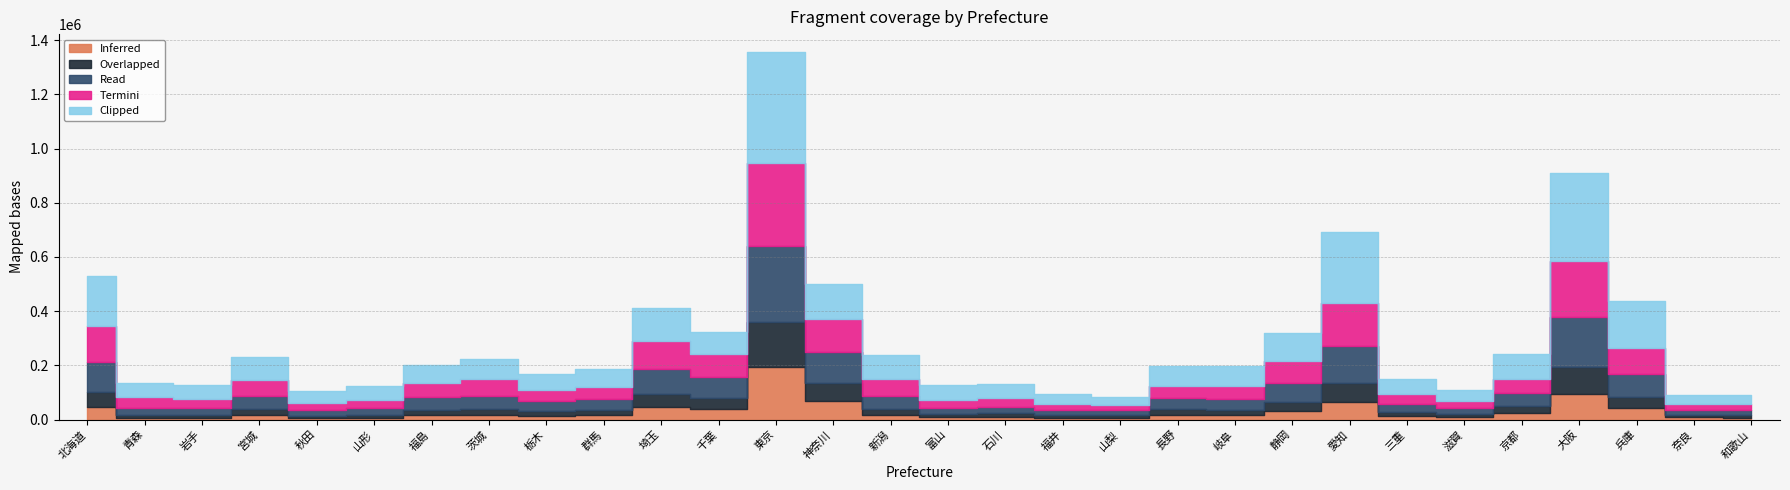

Does the chart display data point markers on the line(s)?

No